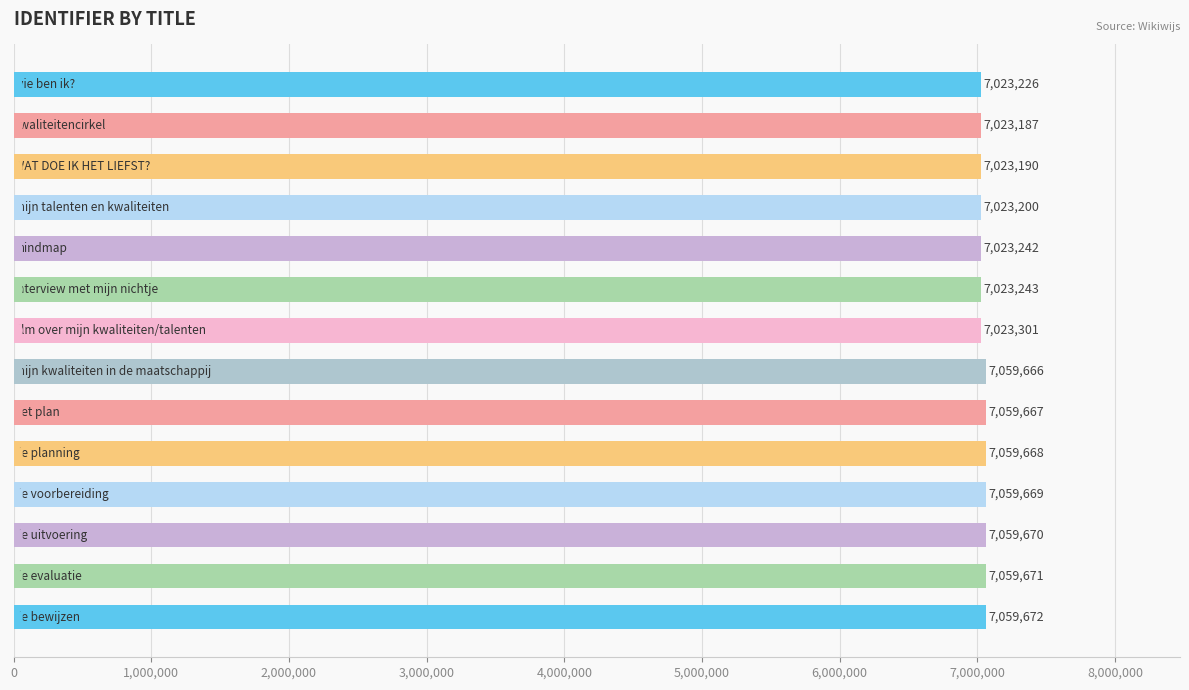

Reading top to bottom, what are all the values shown in this chart?

7023226	7023187	7023190	7023200	7023242	7023243	7023301	7059666	7059667	7059668	7059669	7059670	7059671	7059672